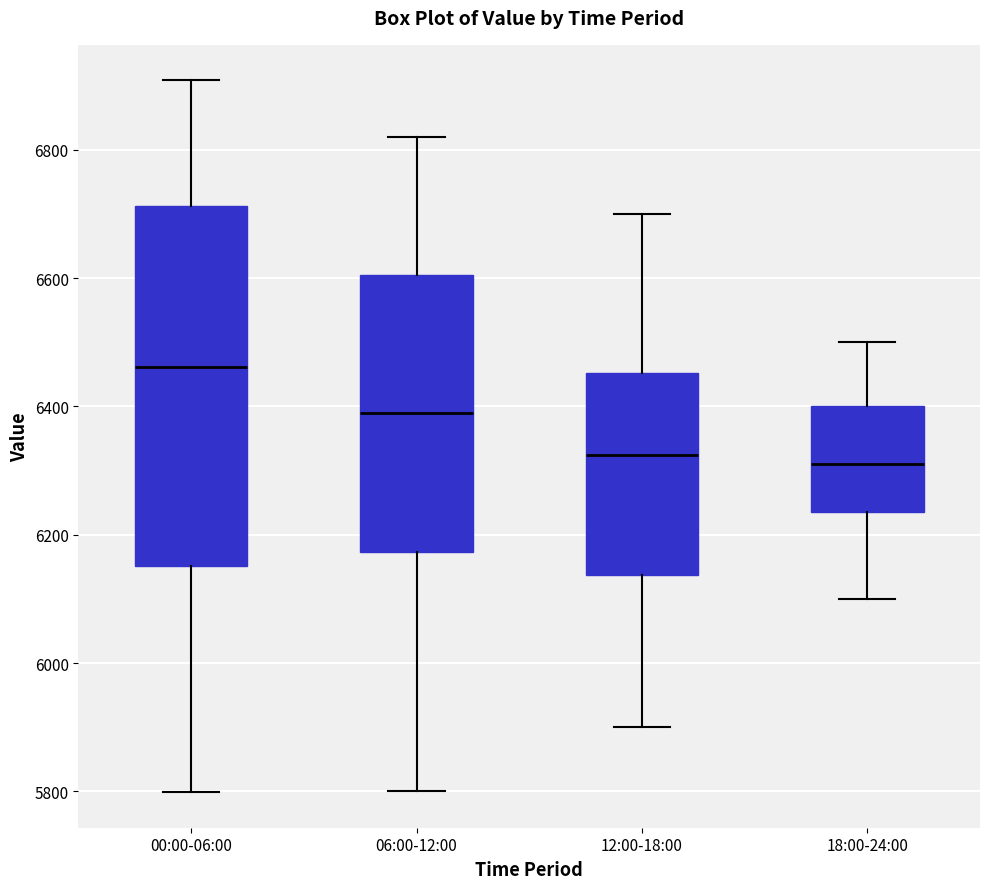

Which box is the tallest, from its lower edge to its upper edge?

00:00-06:00